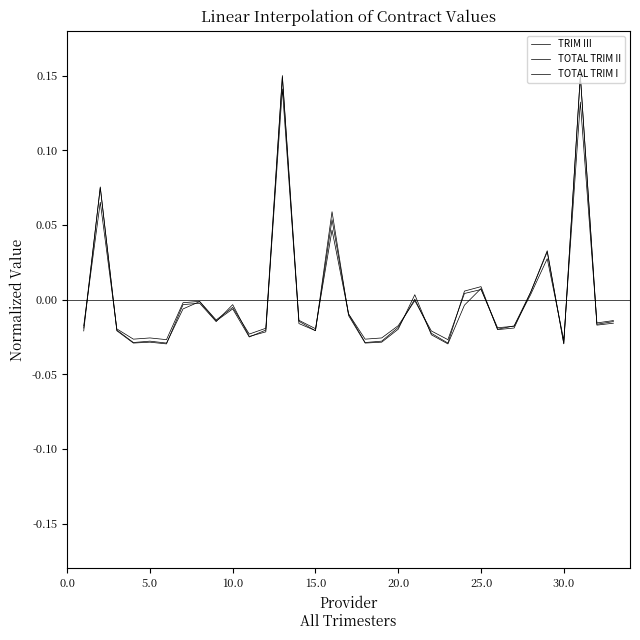

What is the difference between the maximum and second lowest values in the TOTAL TRIM I series?

0.2